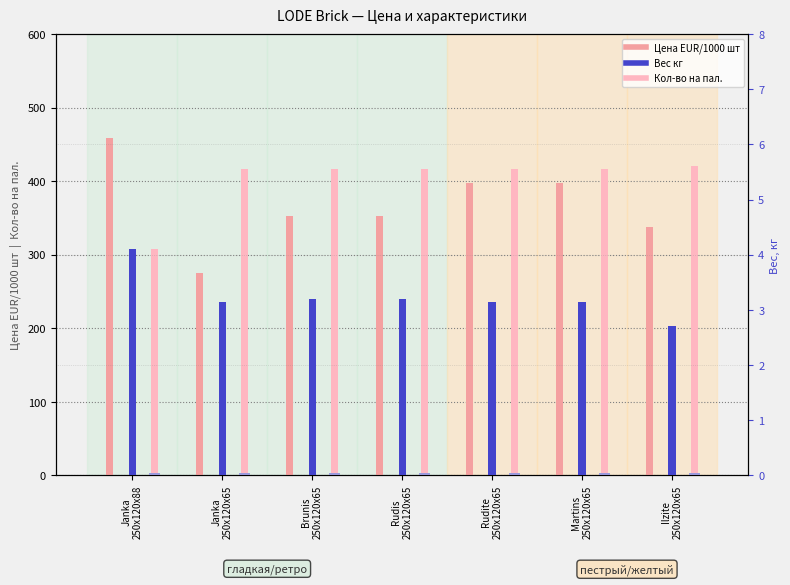

How many data points in Цена EUR/1000 шт are less than 352?

2